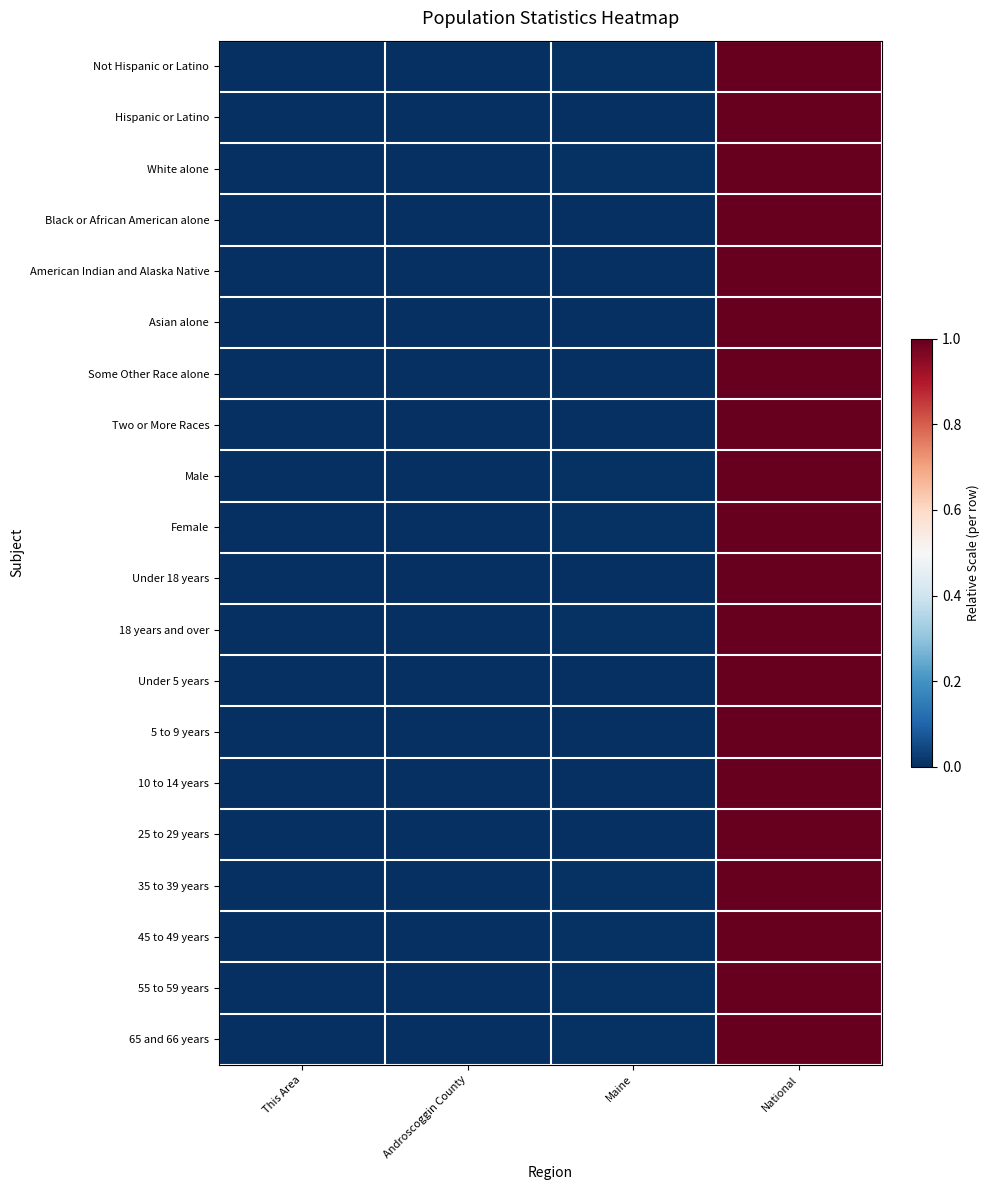

How many series are shown in this chart?

20